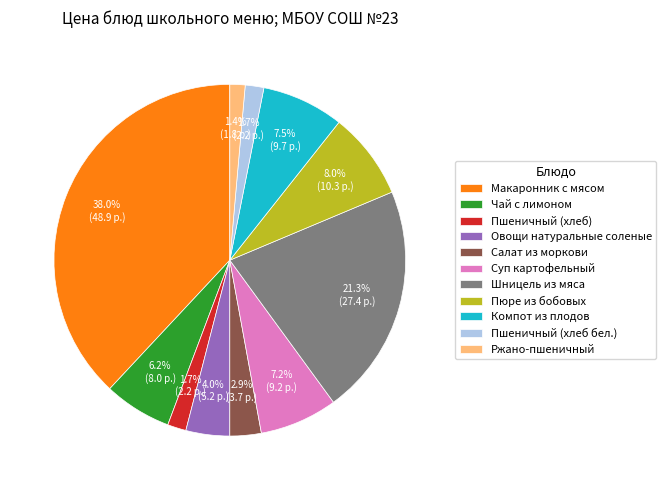

Approximately how many times larger is the value at Чай с лимоном compared to Ржано-пшеничный?

4.4